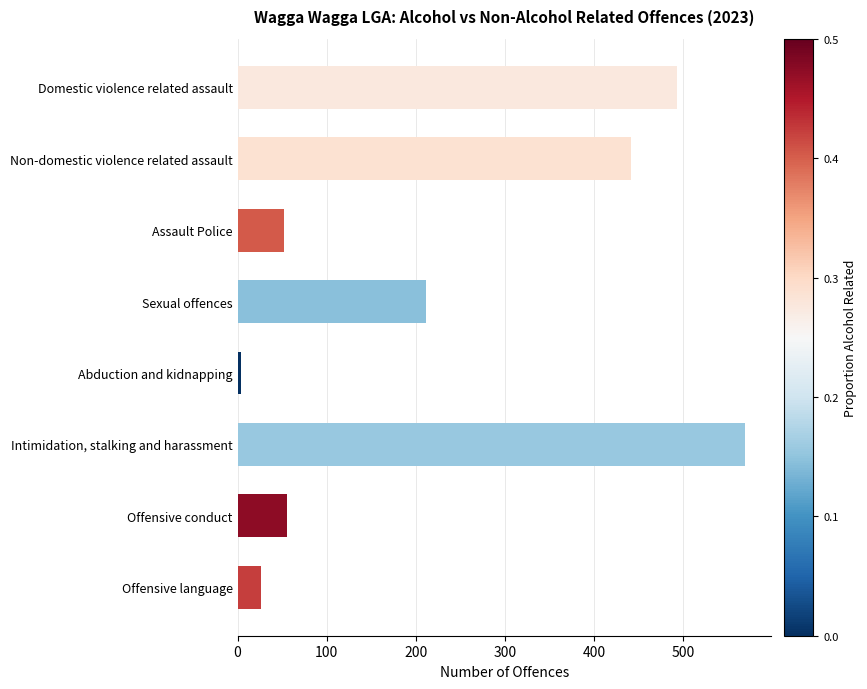

Rank the categories by value from highest to lowest.

Intimidation, stalking and harassment, Domestic violence related assault, Non-domestic violence related assault, Sexual offences, Offensive conduct, Assault Police, Offensive language, Abduction and kidnapping